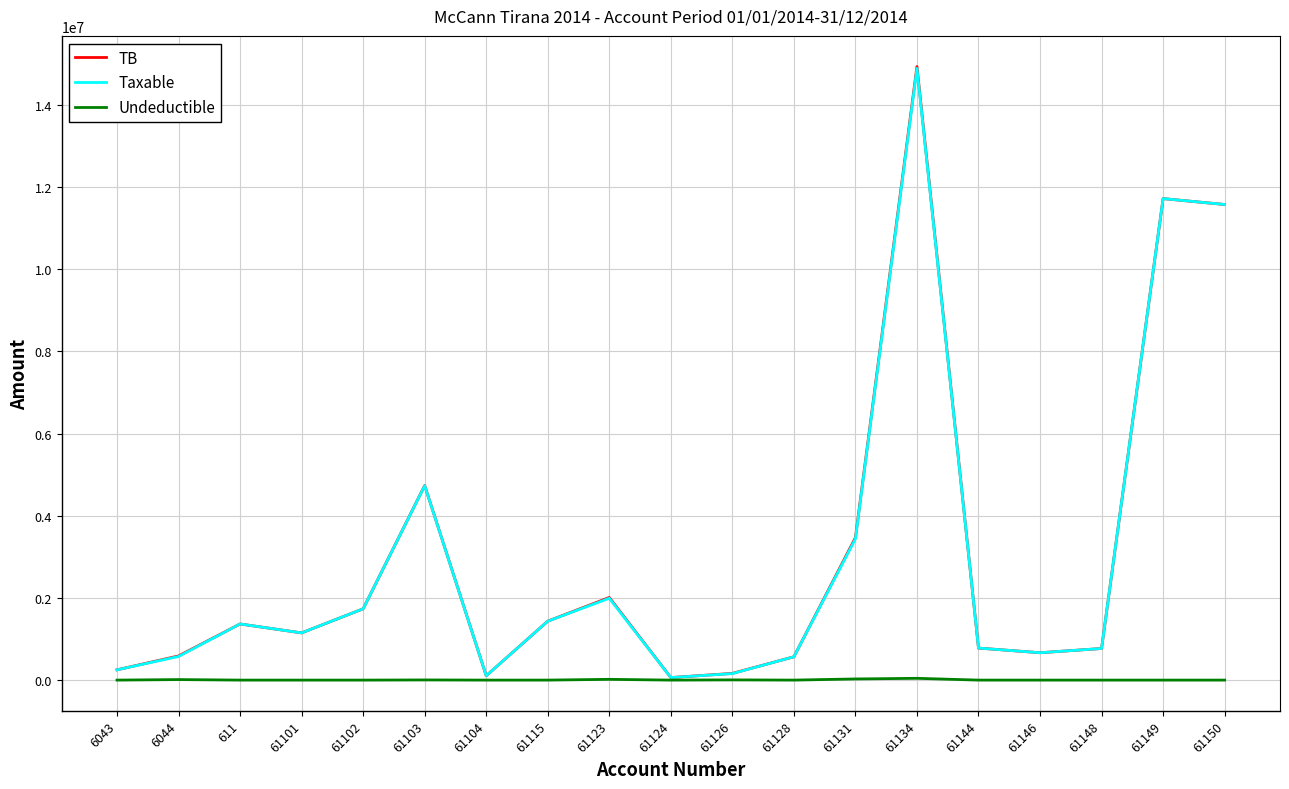

What is the total value across all series at 61131?

6931976.9